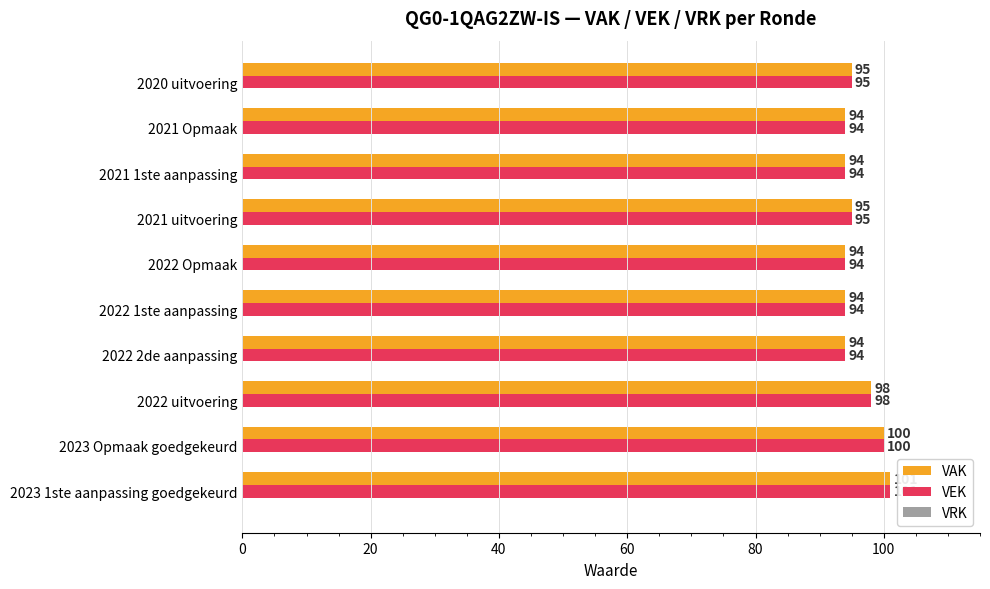

The value of VEK at 2023 1ste aanpassing goedgekeurd is 146. True or false?

False